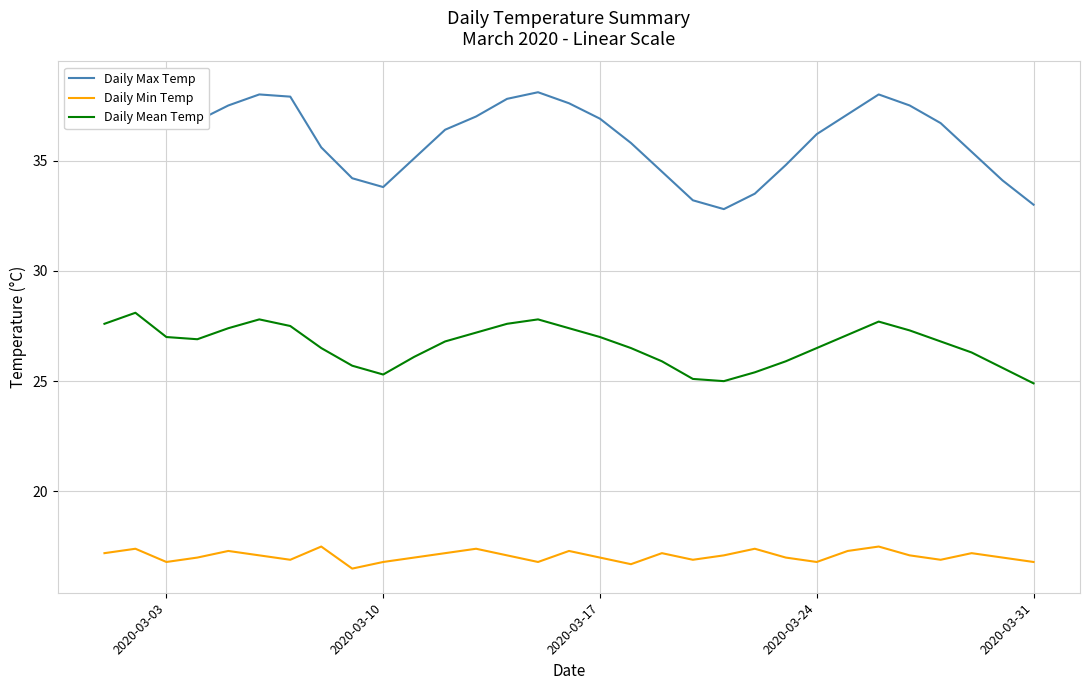

What is the minimum value for Daily Mean Temp?

24.9